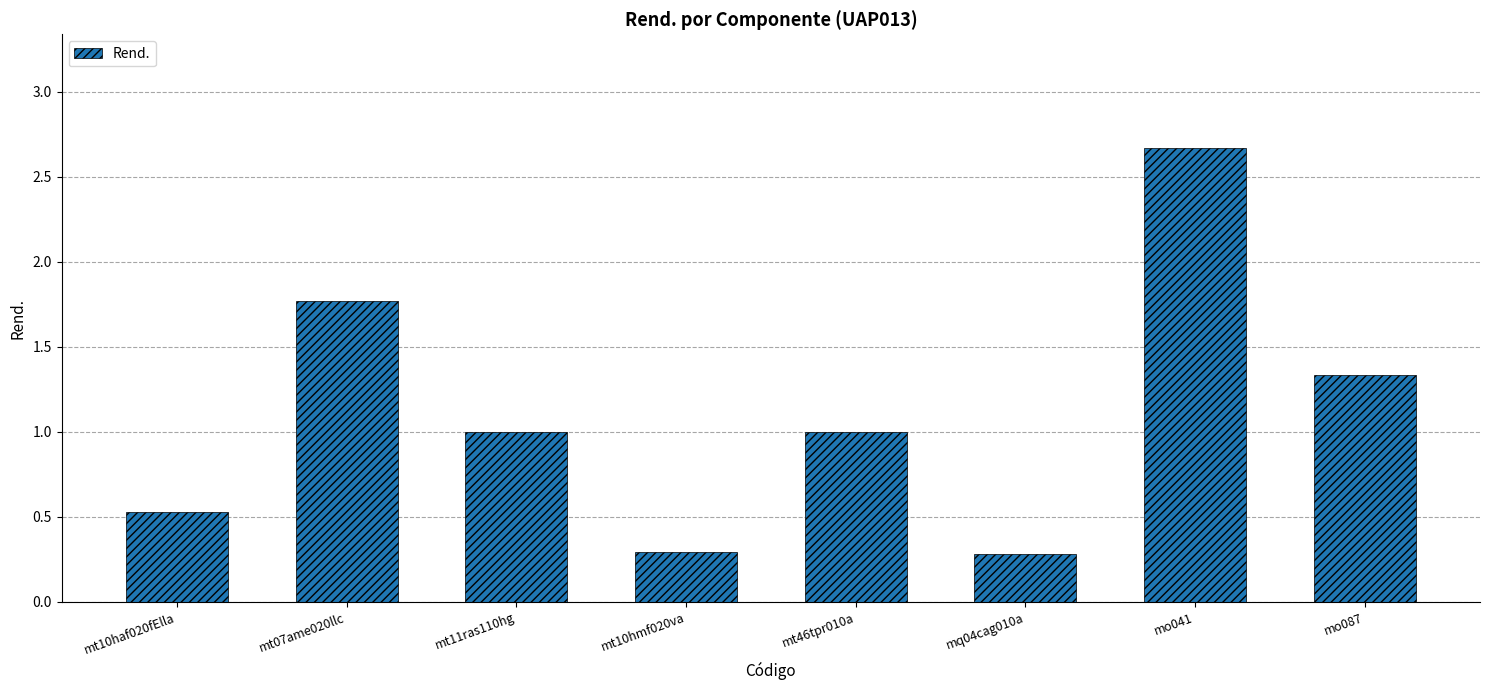

How many series are shown in this chart?

1